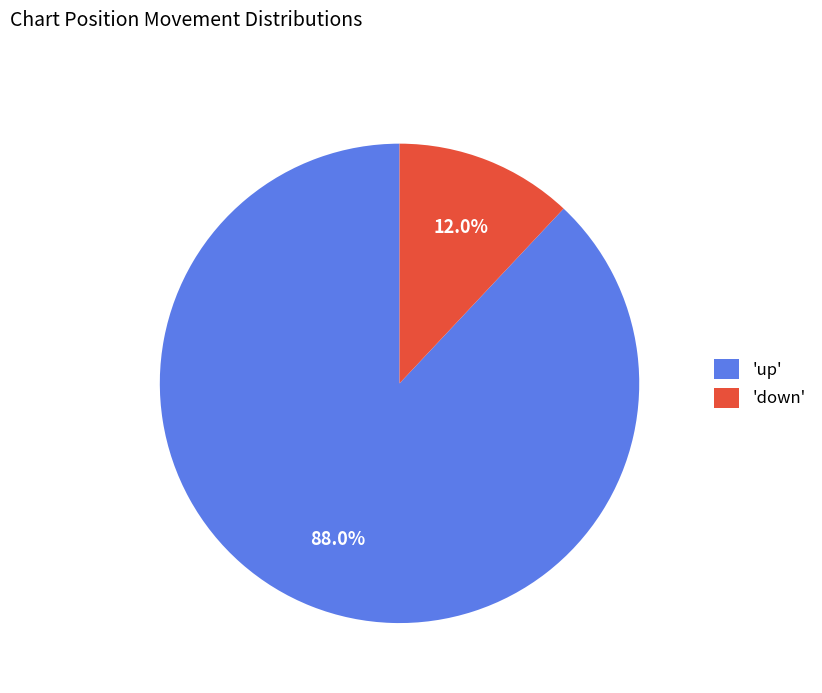

Which has a higher value, 'up' or 'down'?

'up'